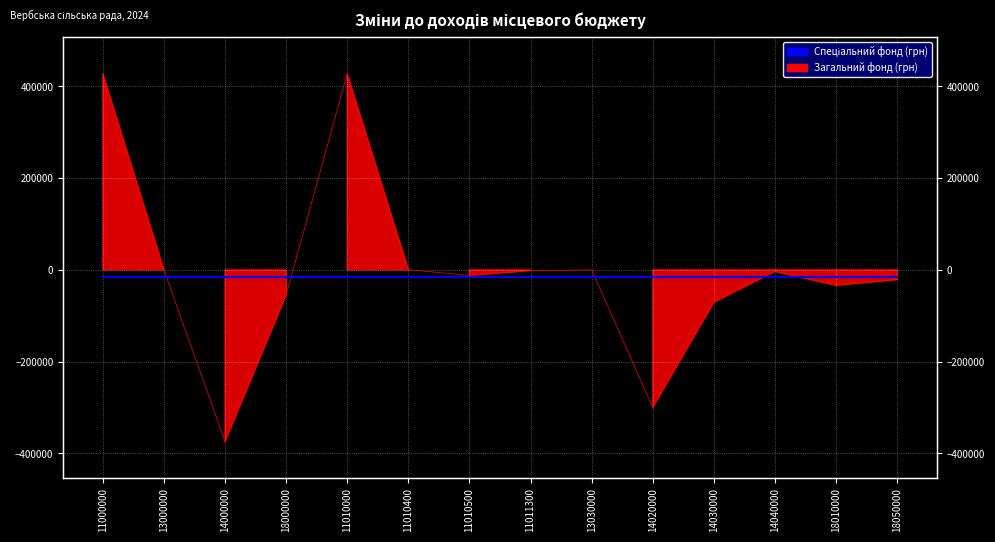

Where is the data nearest to the value 26823?

11010400